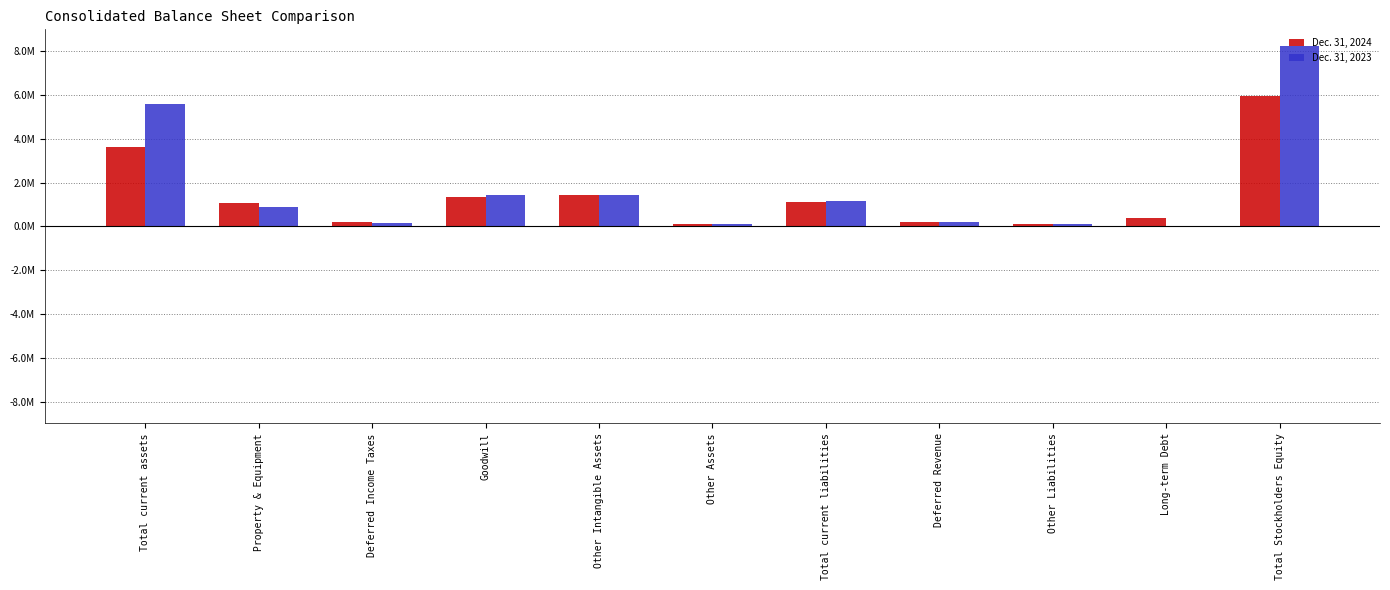

At which category is the sum across all series the highest?

Total Stockholders Equity